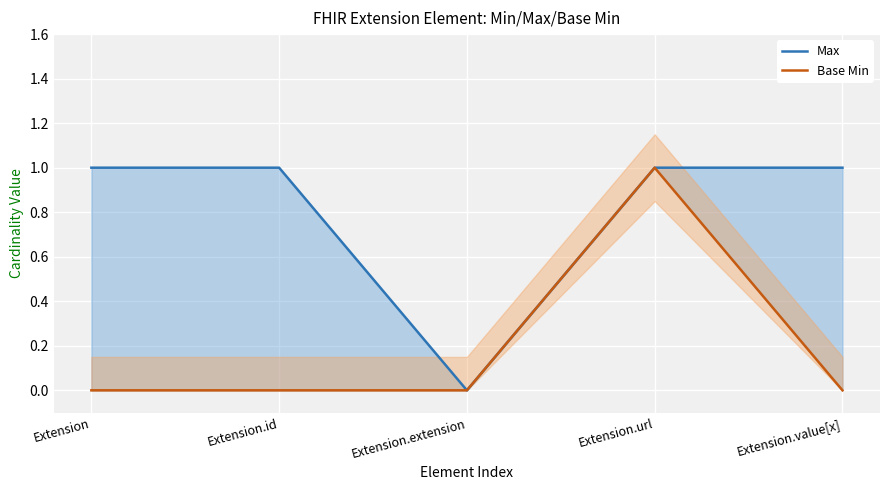

How many lines are shown in the chart?

2